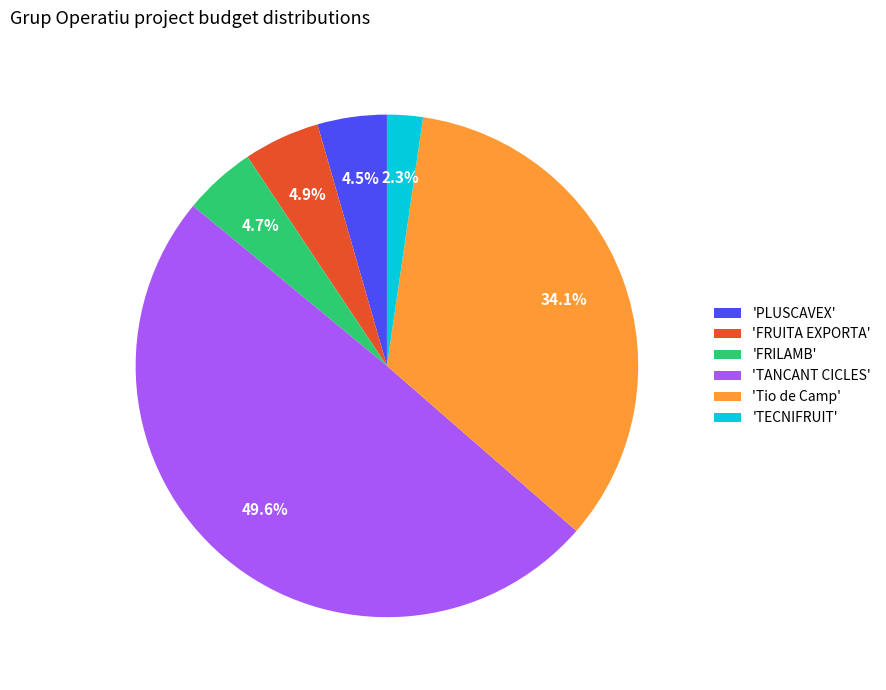

How much of the chart is everything except 'PLUSCAVEX'?

95.5%